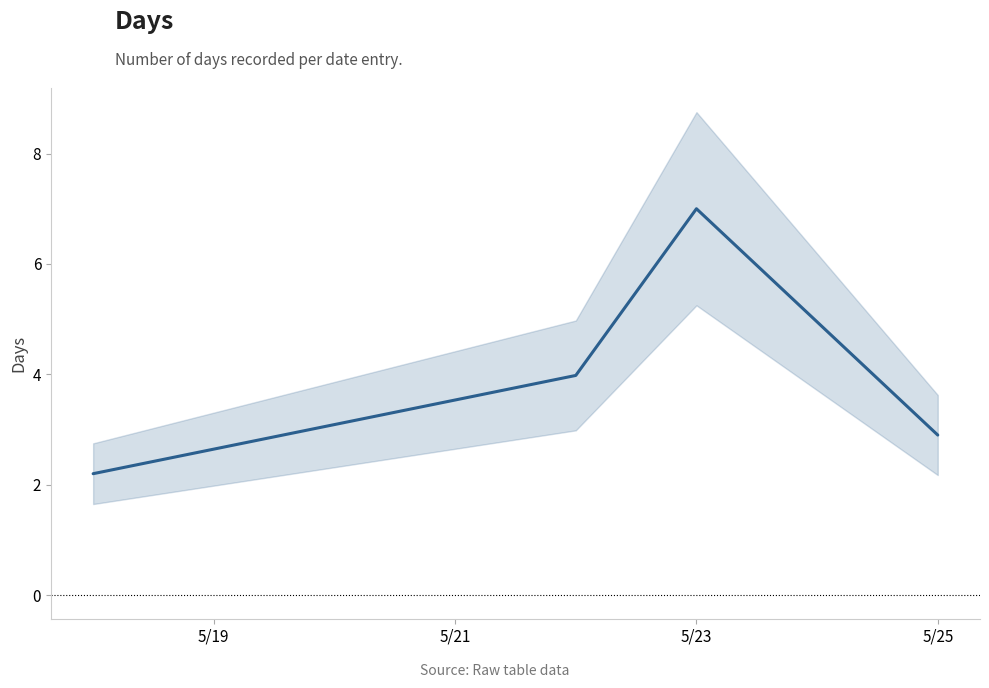

What is the sum of all values?

16.1